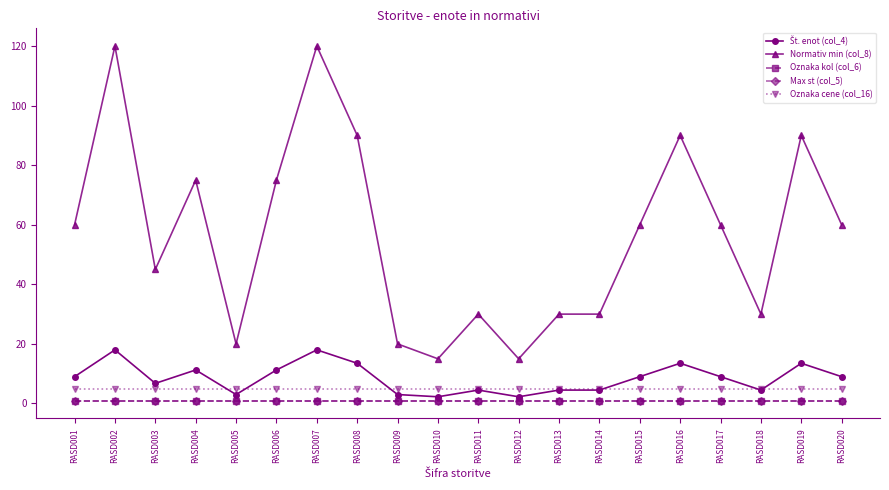

Is it true that Št. enot (col_4) equals 4.5 at RASD011?

True